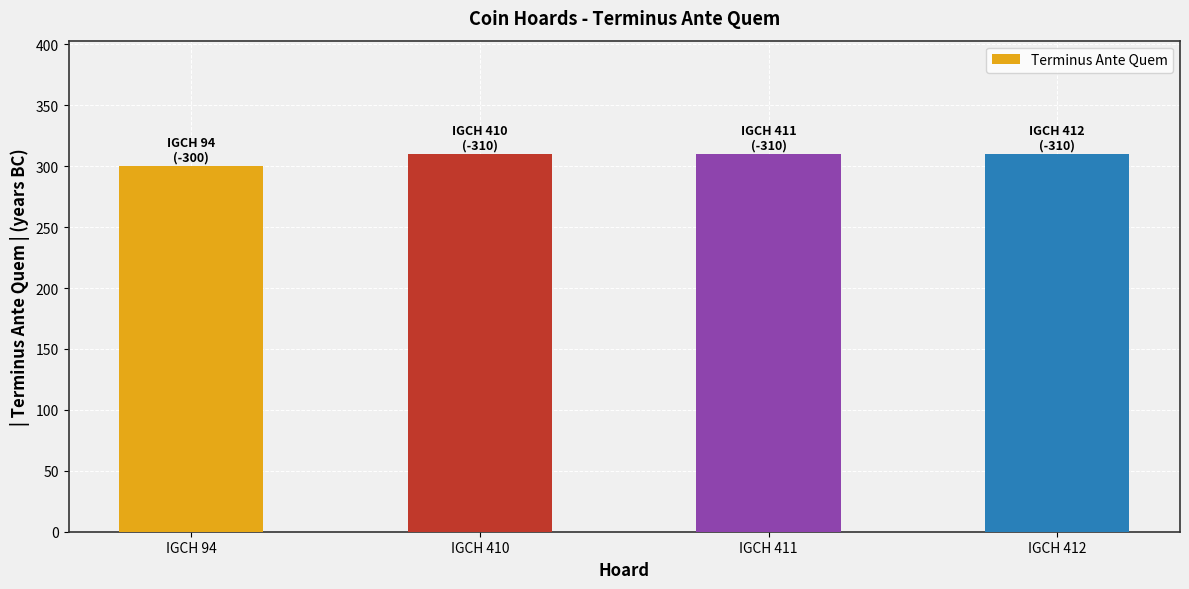

What is the maximum value shown in the chart?

310